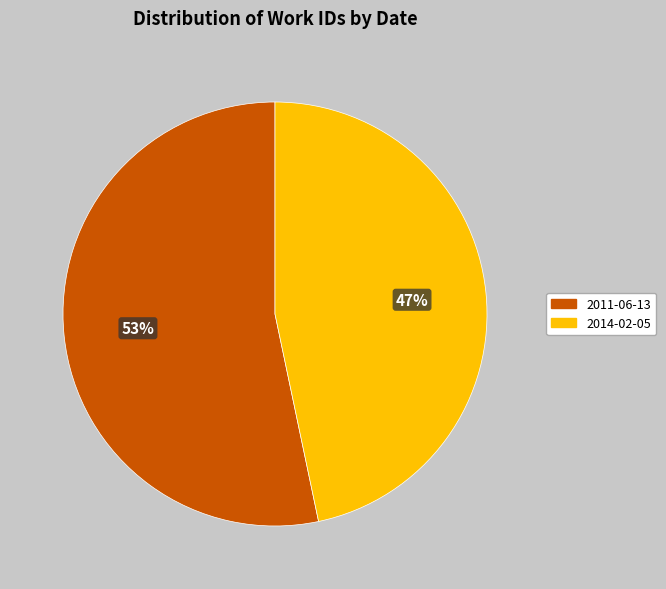

Rank the categories by value from lowest to highest.

2014-02-05, 2011-06-13